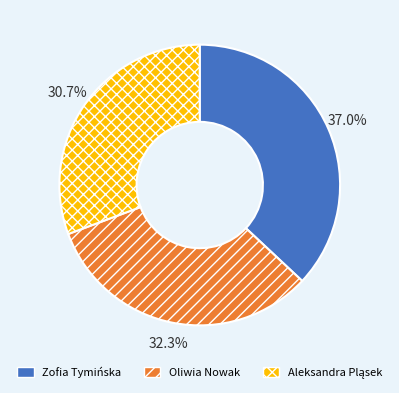

Is there a majority slice in this chart?

No